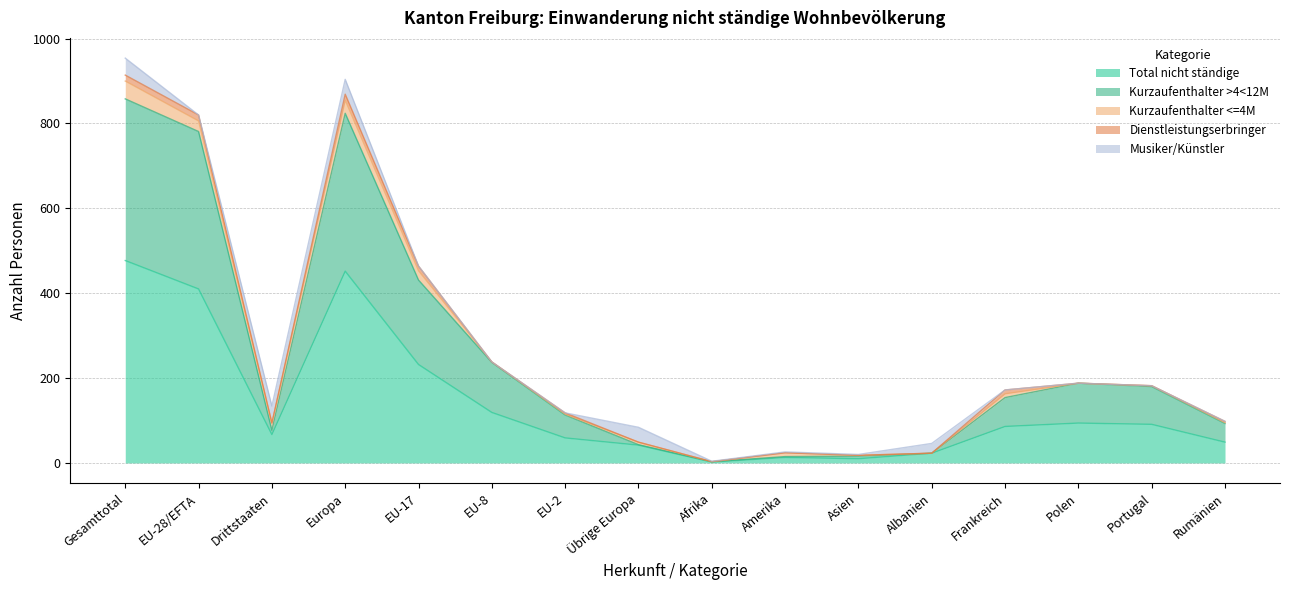

True or false: Dienstleistungserbringer has more than 2 points higher than both neighbors.

True